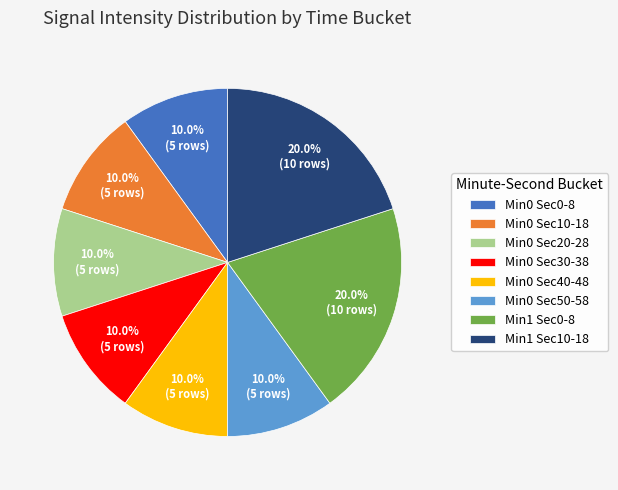

What is the ratio of the value at Min0 Sec10-18 to the value at Min0 Sec0-8?

1.0